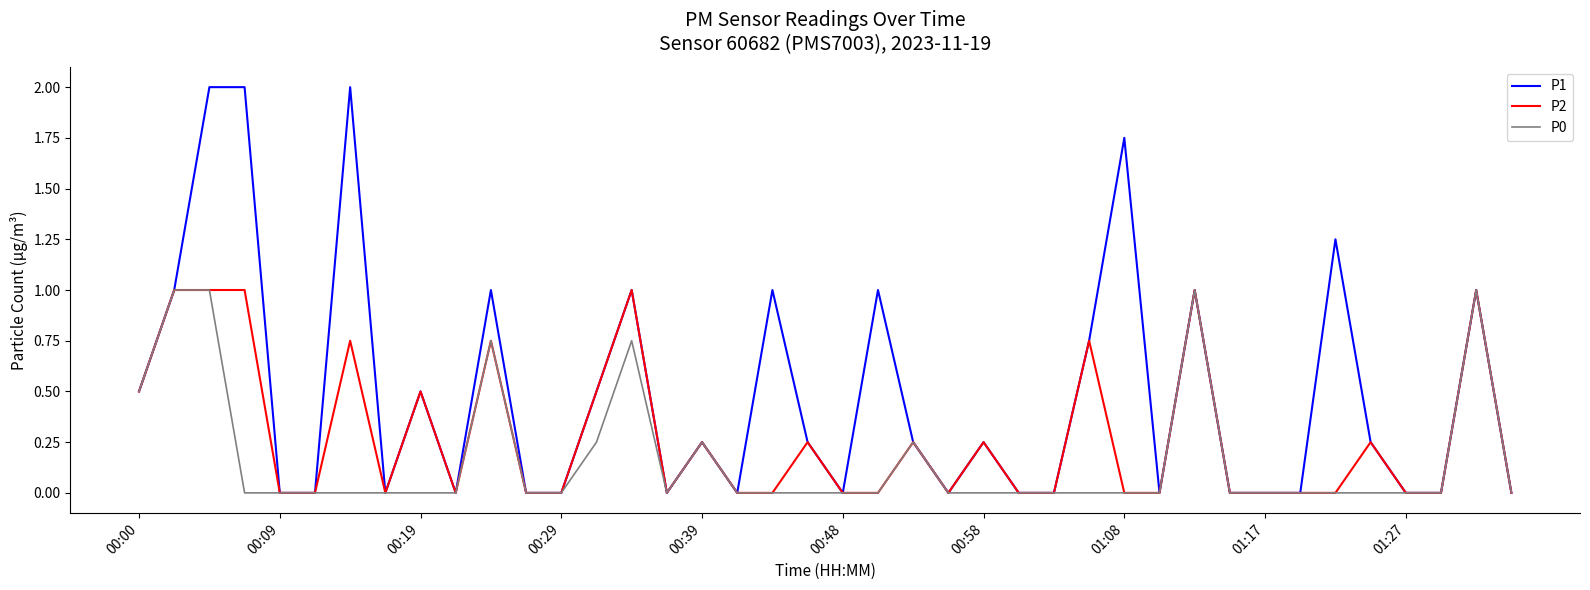

Does the chart display data point markers on the line(s)?

No